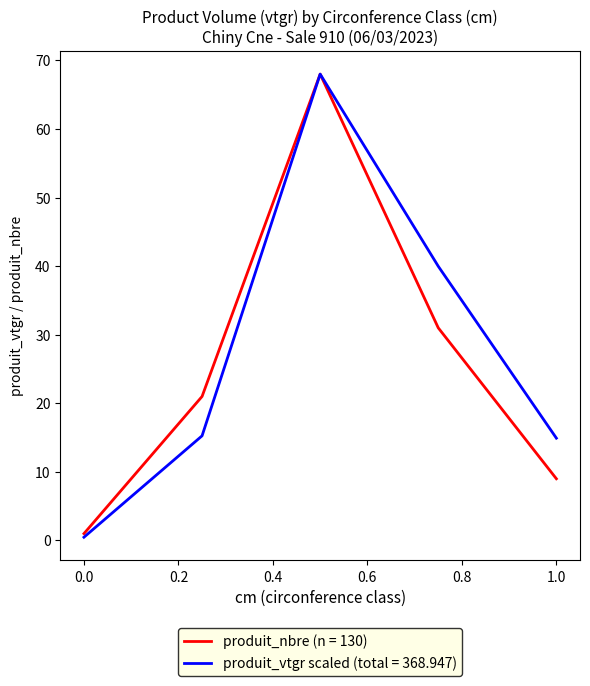

What is the maximum value shown in the chart?

68.0